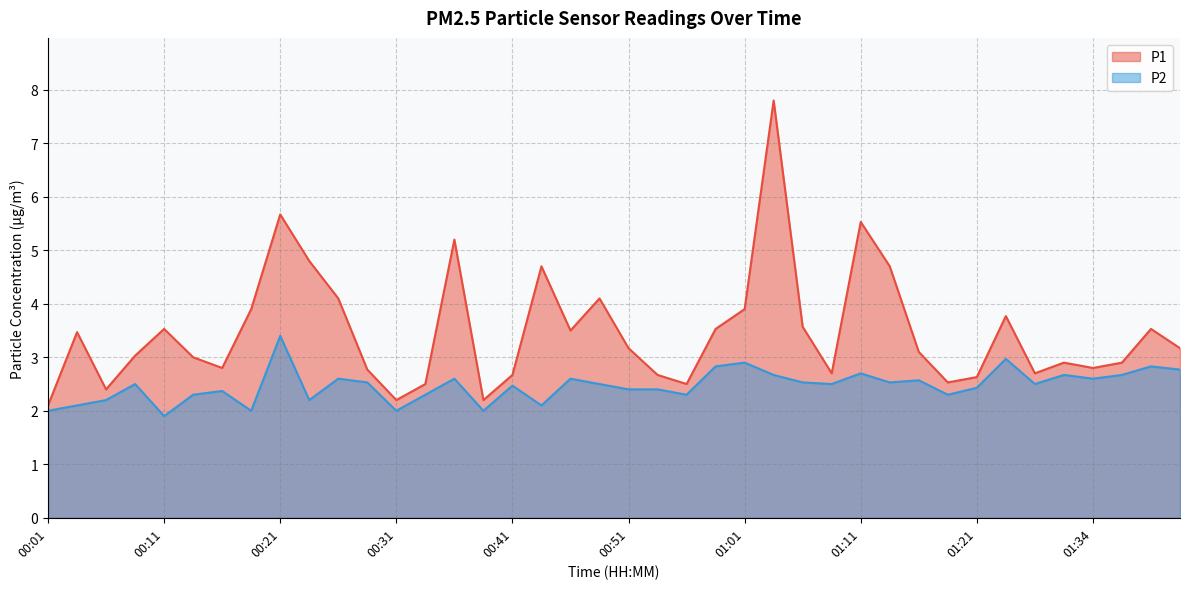

How many data points does each series have?

40